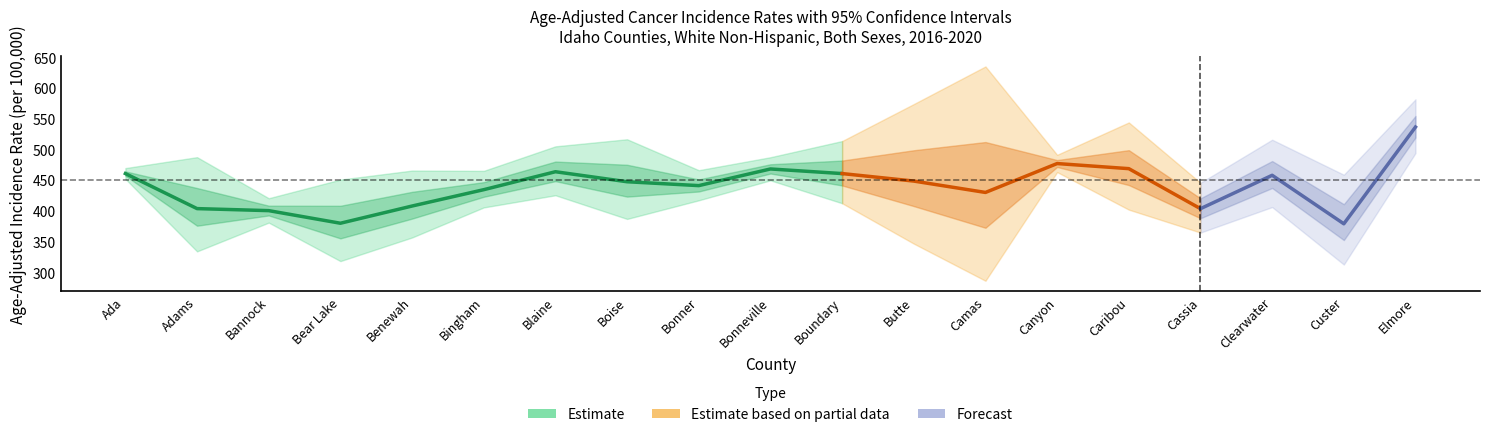

True or false: Age-Adjusted Rate and Upper 95% CI cross at least once.

False